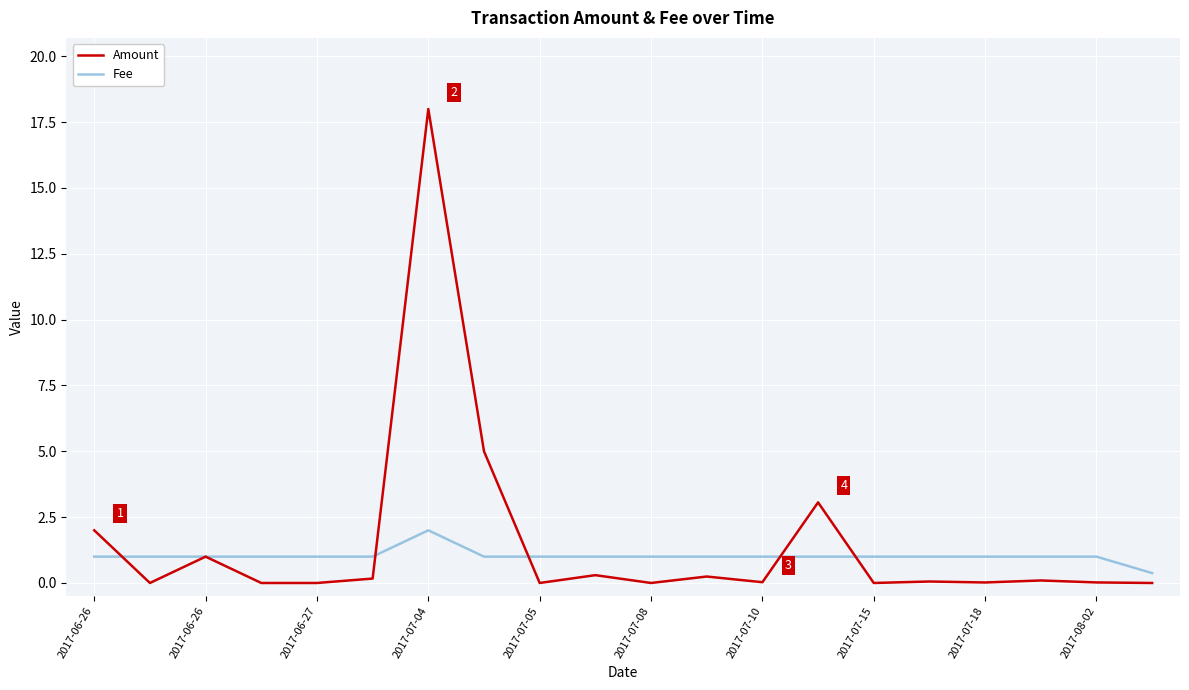

Which series has the widest spread of values?

Amount